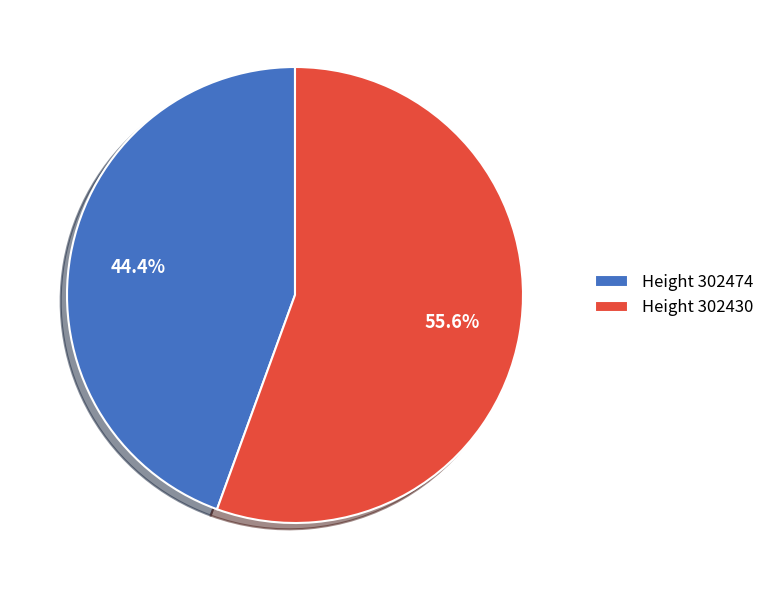

Is there any slice that represents more than half of the pie?

Yes